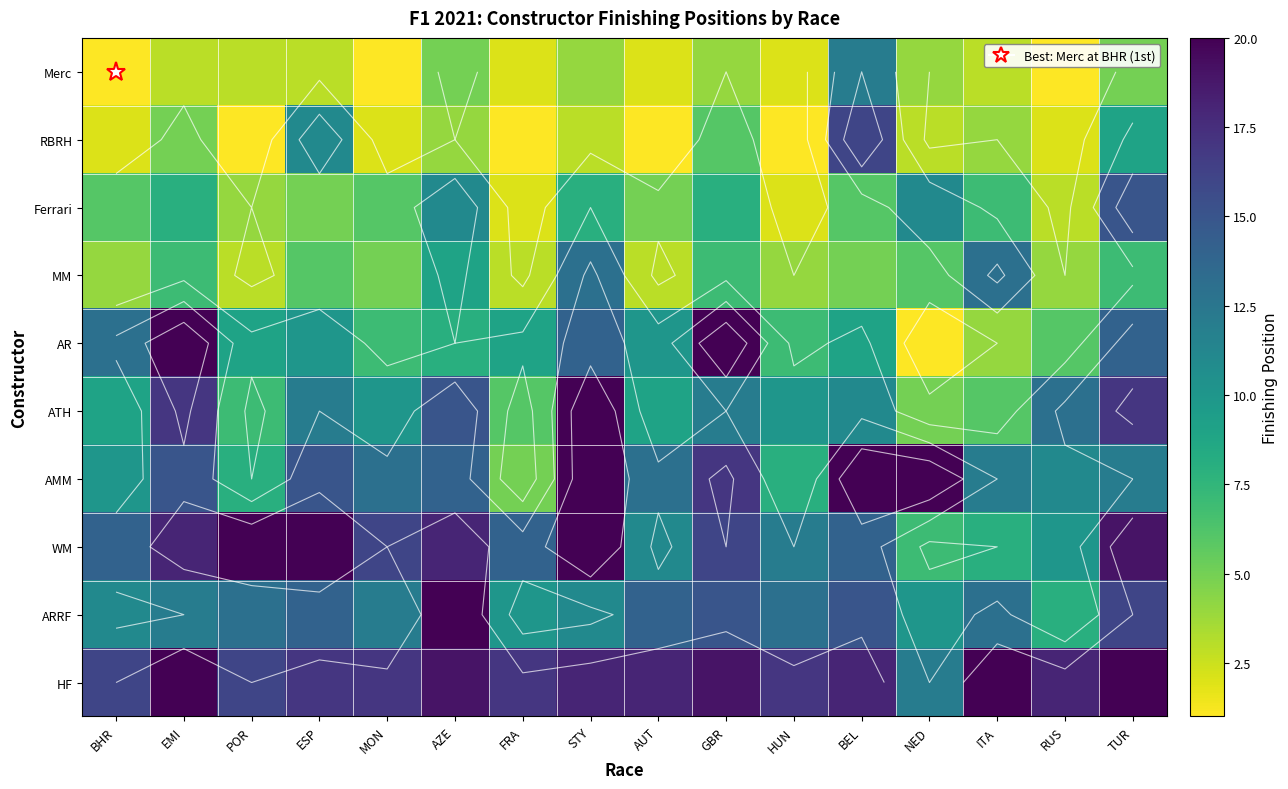

Is the value of MM at AZE greater than the value of ATH at AZE?

No